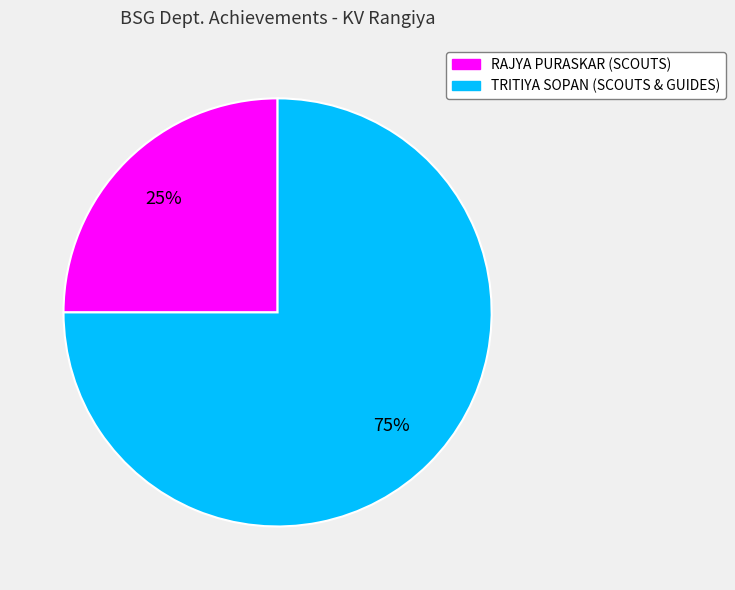

How many segments does this pie chart have?

2